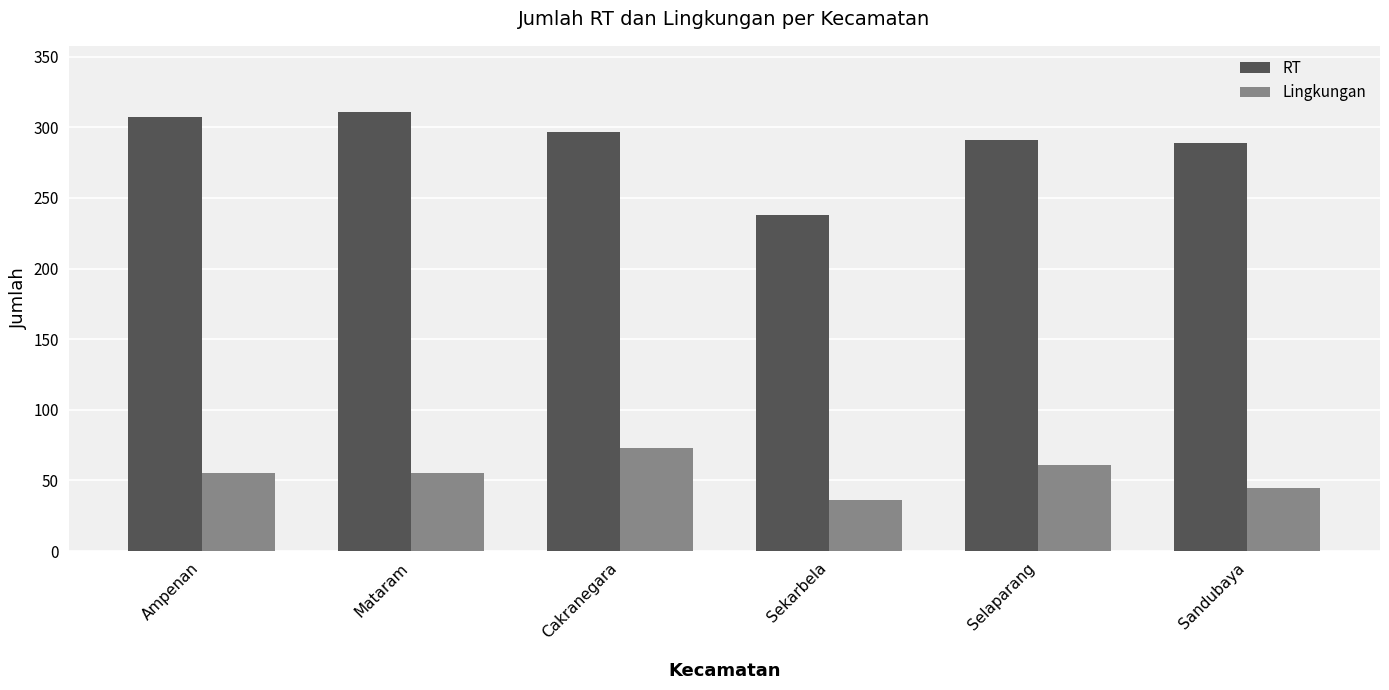

The RT series shows 307 at Ampenan. True or false?

True